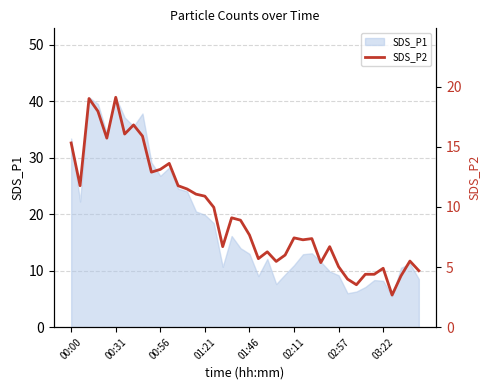

What is the maximum value for SDS_P1?

40.7